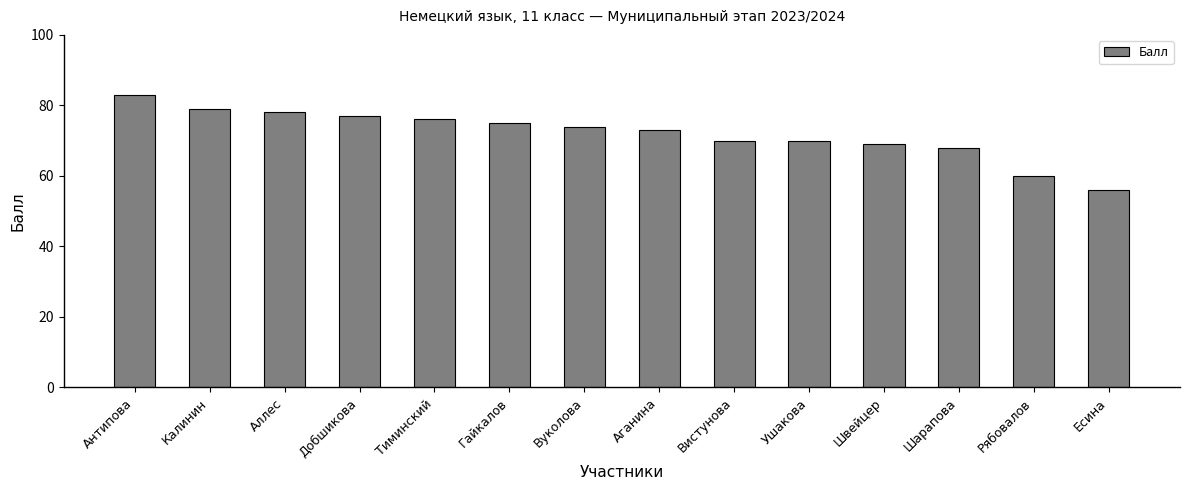

Reading left to right, what are all the values shown in this chart?

Антипова=83	Калинин=79	Аллес=78	Добшикова=77	Тиминский=76	Гайкалов=75	Вуколова=74	Аганина=73	Вистунова=70	Ушакова=70	Швейцер=69	Шарапова=68	Рябовалов=60	Есина=56